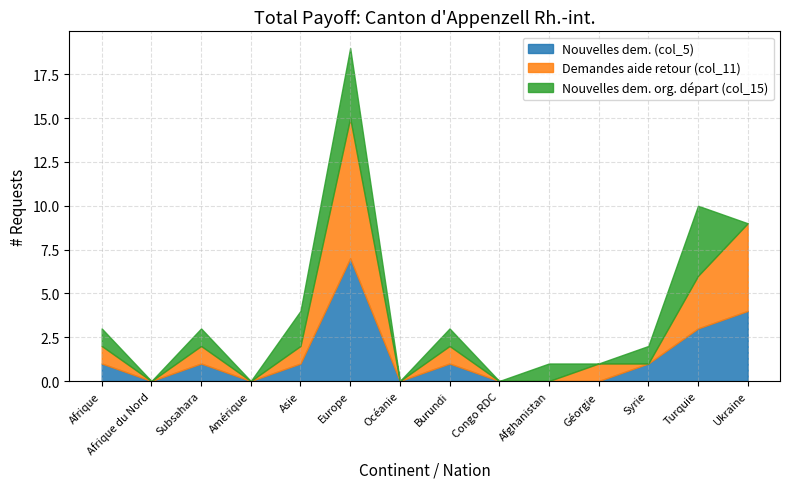

What position from the right is Ukraine?

1